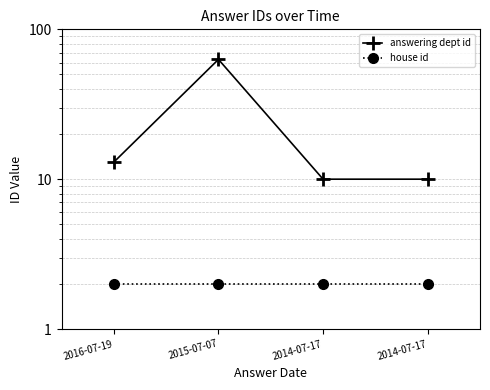

Count the number of categories in the chart.

4